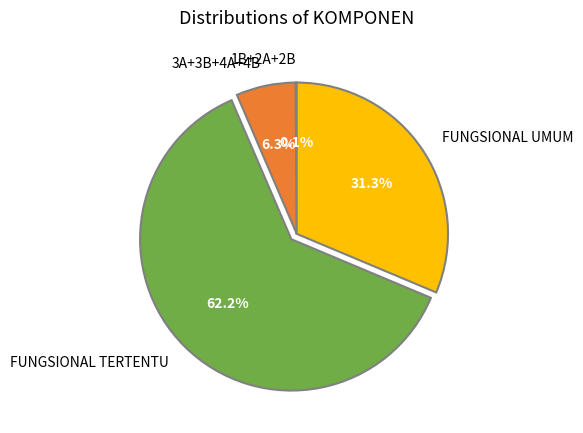

Which category accounts for the majority?

FUNGSIONAL TERTENTU